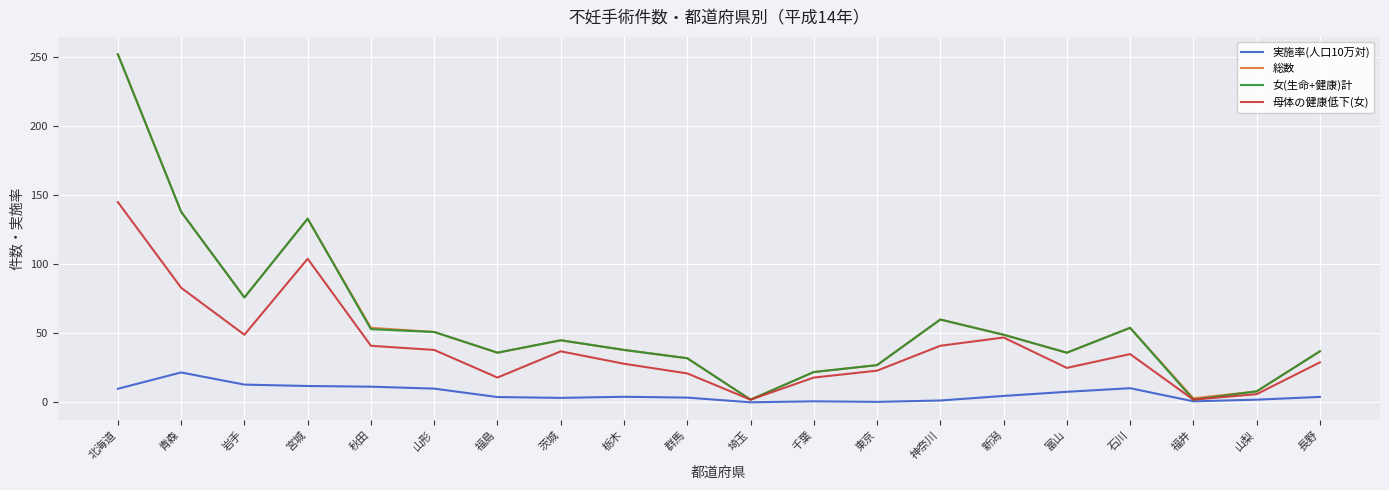

The 母体の健康低下(女) series shows 41.0 at 秋田. True or false?

True